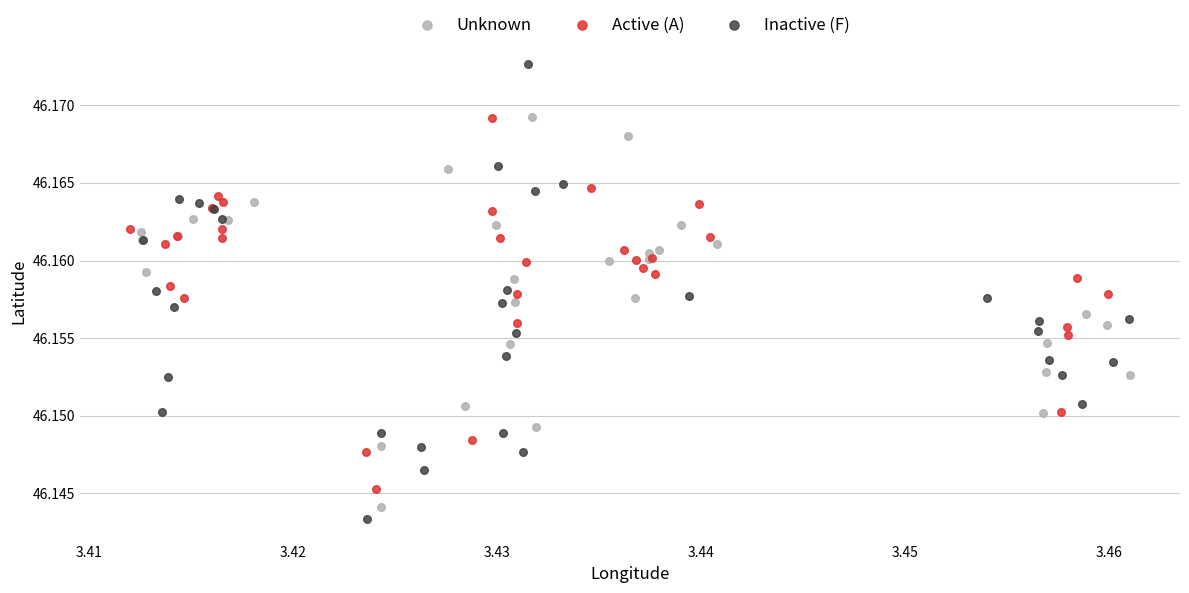

Which series contains the highest Y value?

Inactive (F)